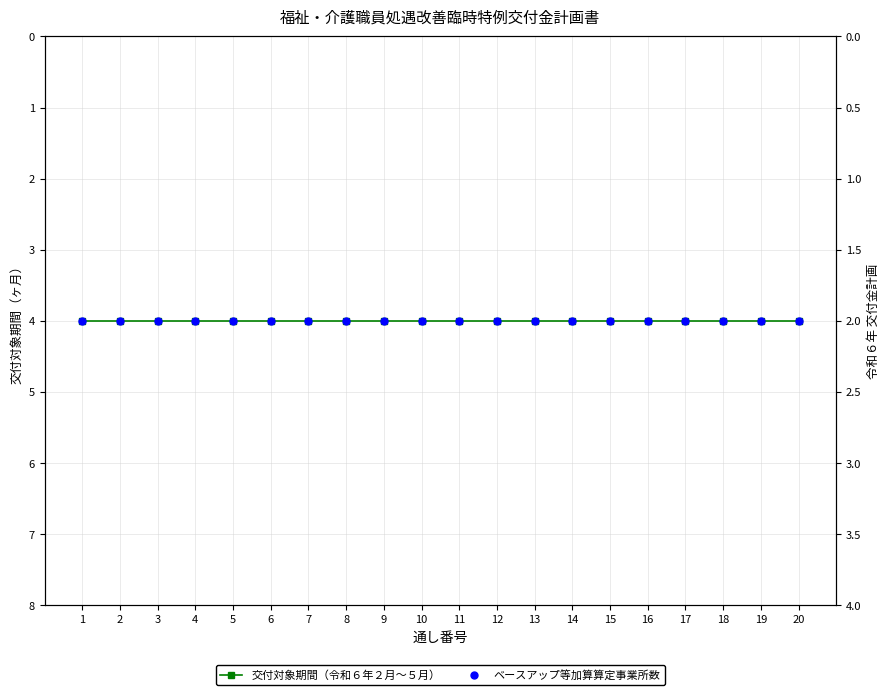

Which series has the largest range (max minus min)?

交付対象期間（令和６年２月～５月）